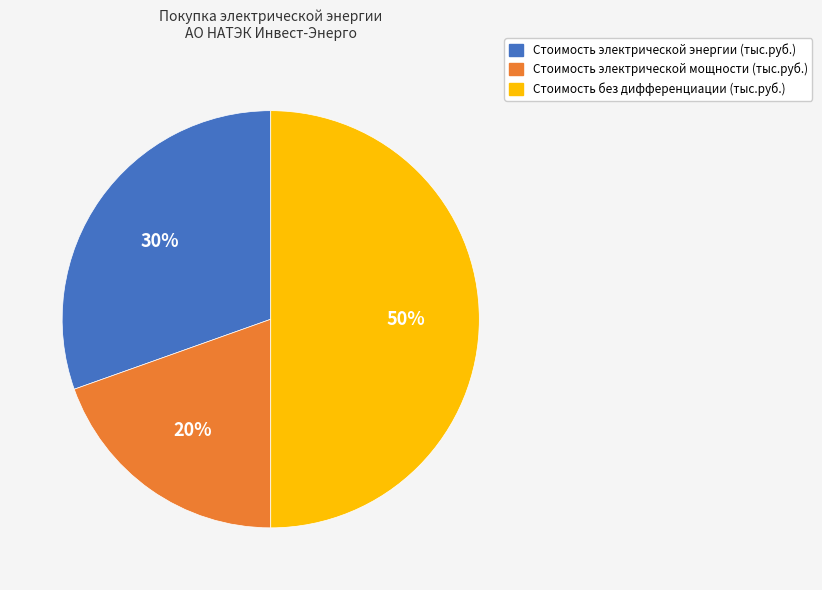

To the nearest percent, what is the combined percentage of Стоимость электрической энергии (тыс.руб.) and Стоимость без дифференциации (тыс.руб.)?

80%